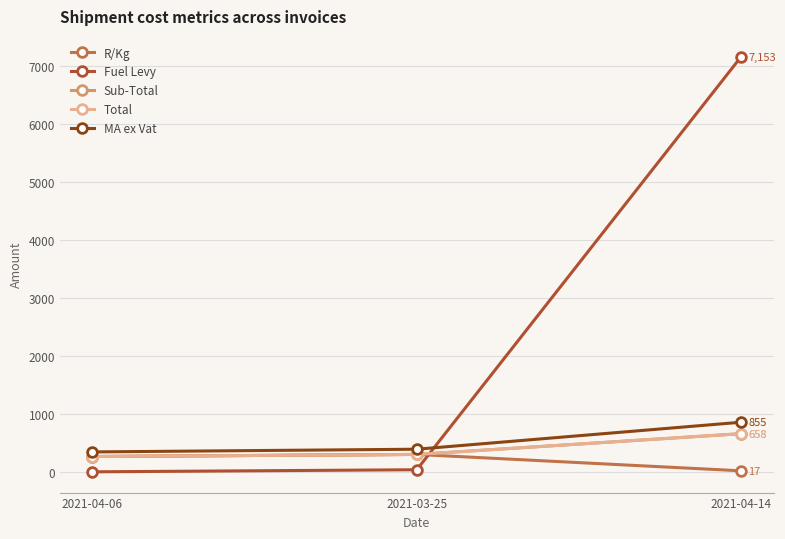

What is the average value of the Total series?

406.9